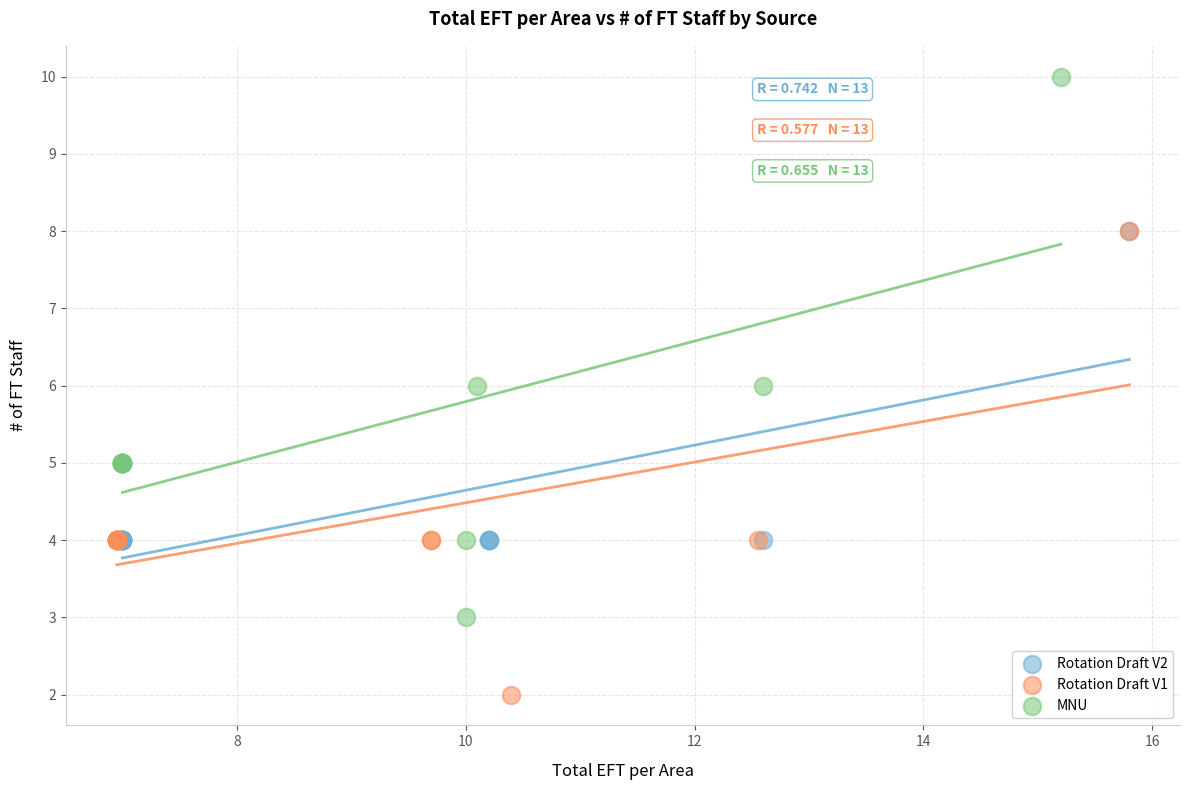

What are all the series names shown in the legend?

Rotation Draft V2, Rotation Draft V1, MNU